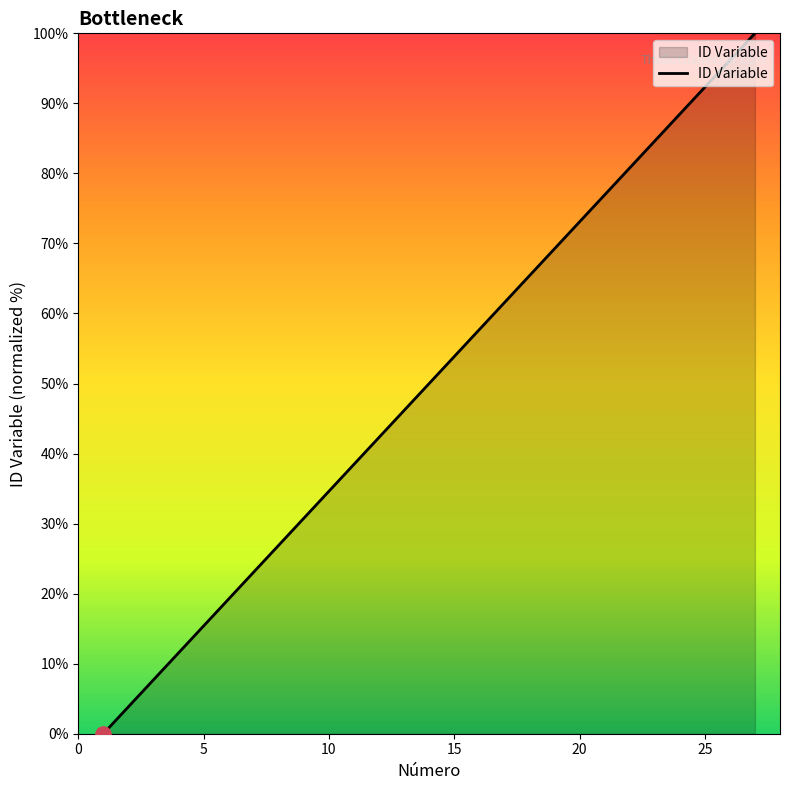

What is the maximum value shown in the chart?

100.0